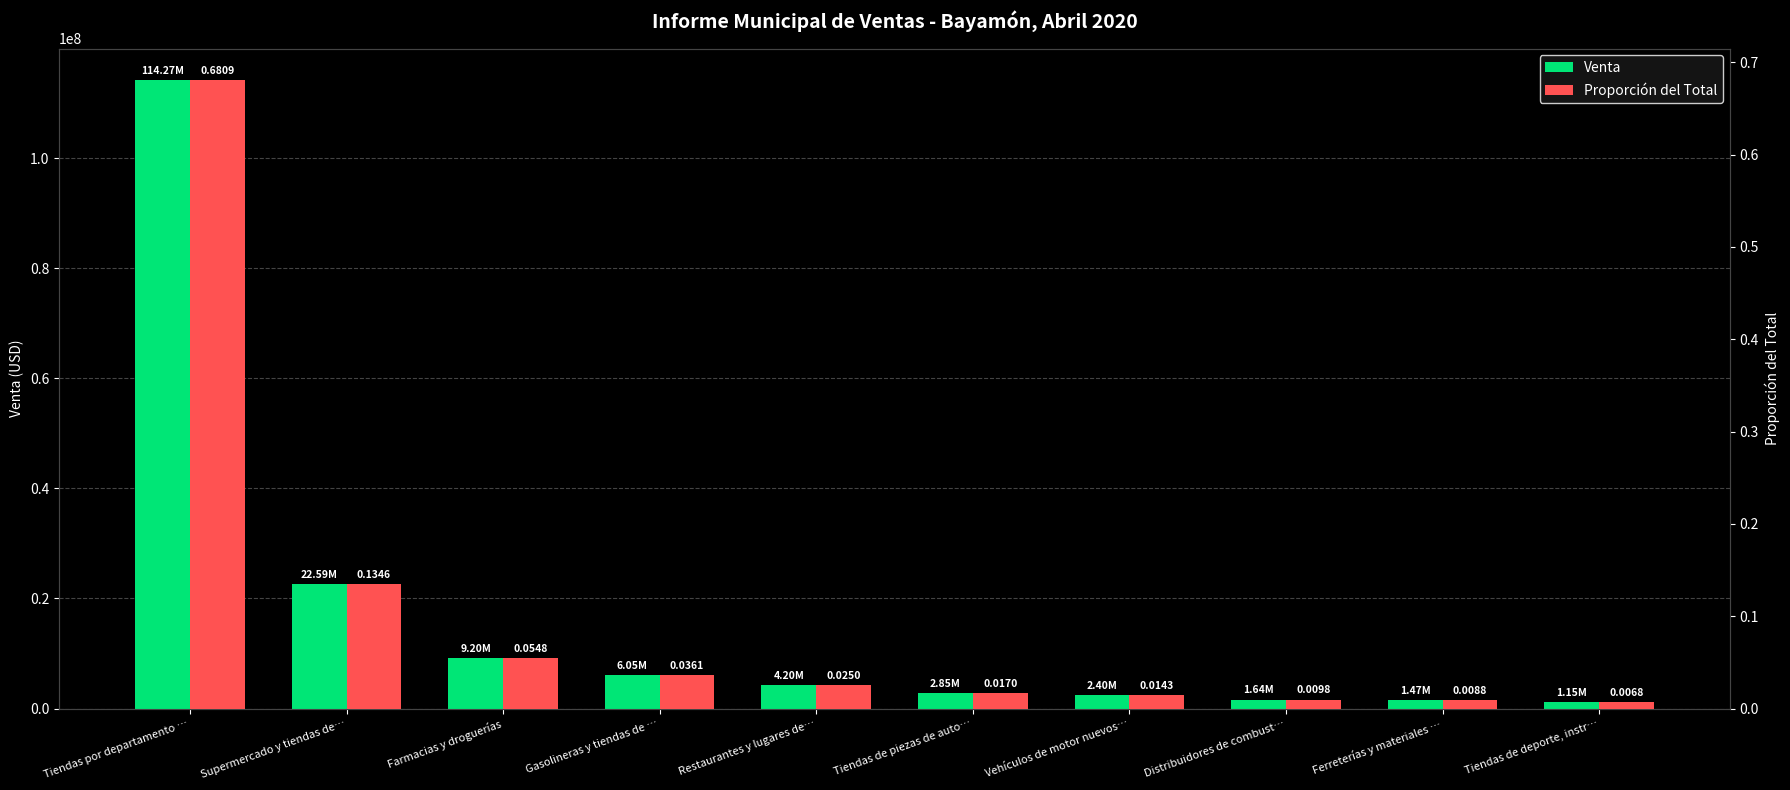

At which label is Venta closest to 57707754?

Supermercado y tiendas de…